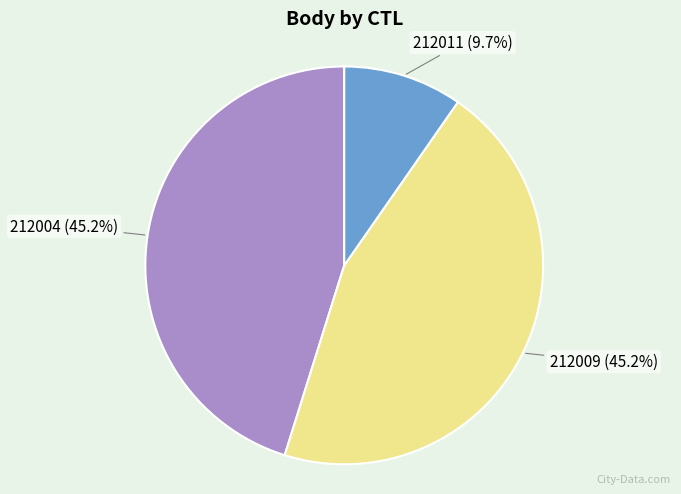

Which category has the smallest portion of the pie?

212011